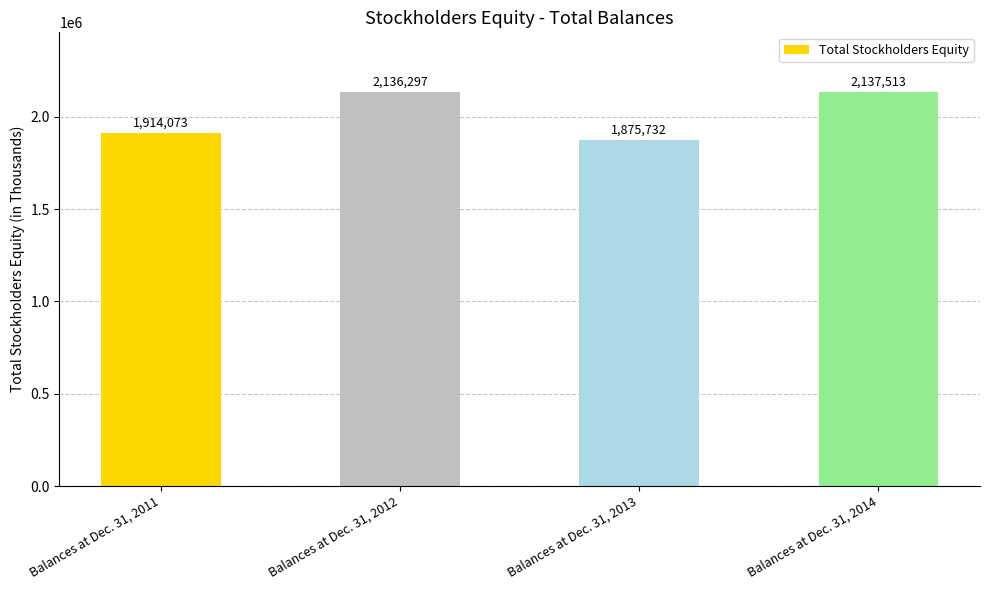

What is the sum of all values?

8063615